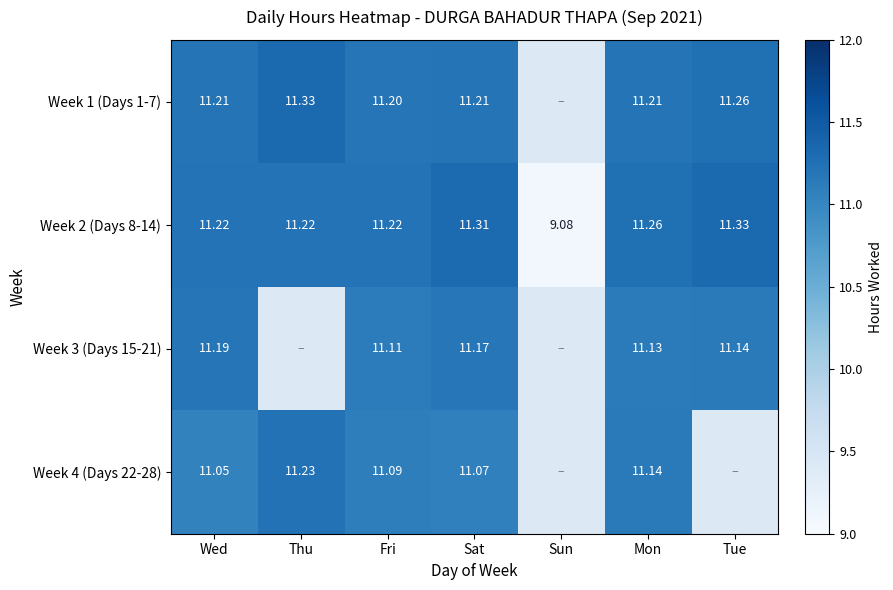

The Week 2 (Days 8-14) series shows 5.9 at Tue. True or false?

False